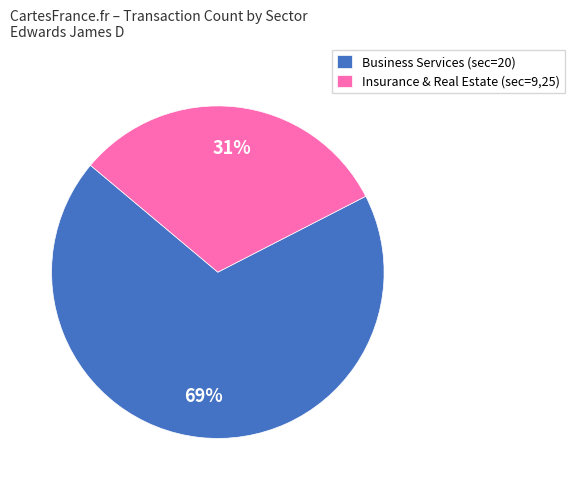

Which category accounts for the majority?

Business Services (sec=20)